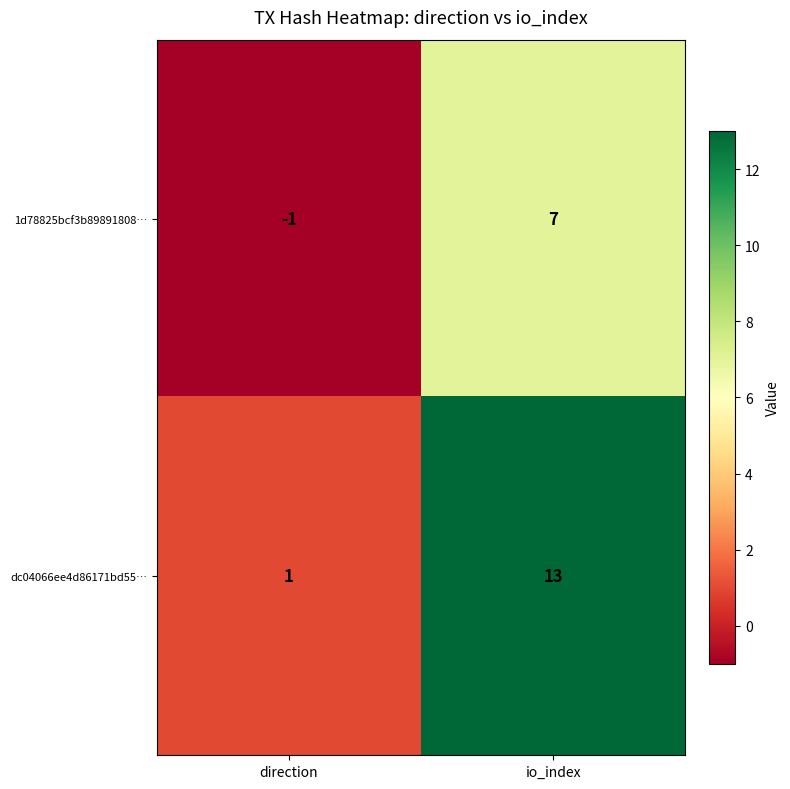

Which label corresponds to the largest value in the chart?

io_index